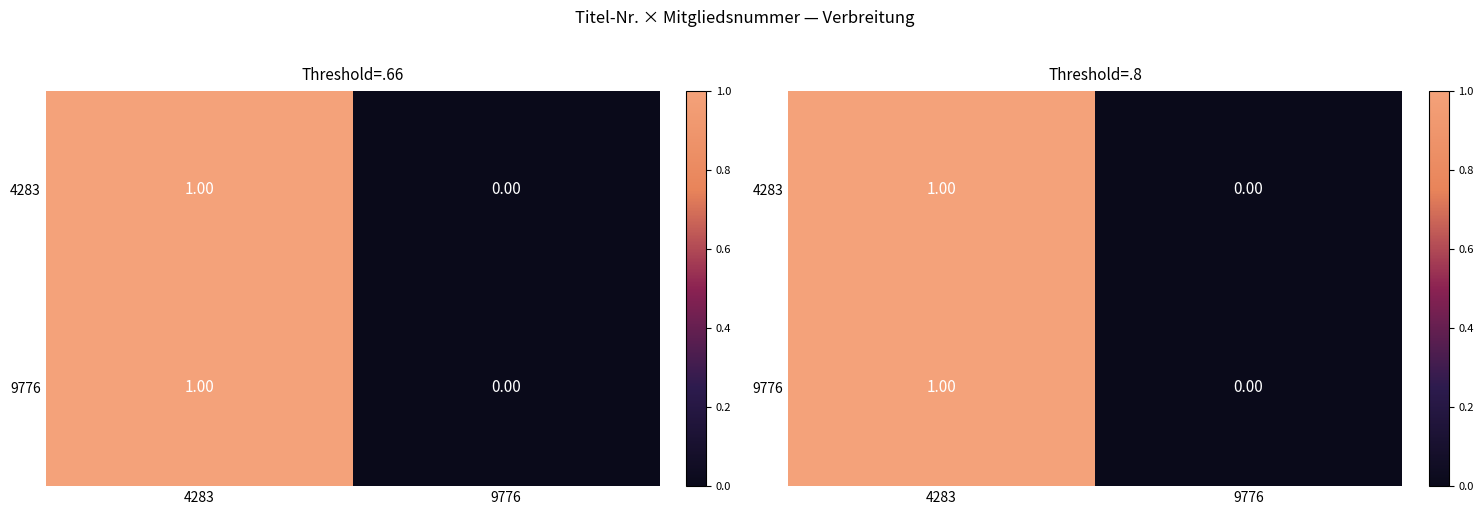

List the series in order of their peak value, lowest first.

4283, 9776